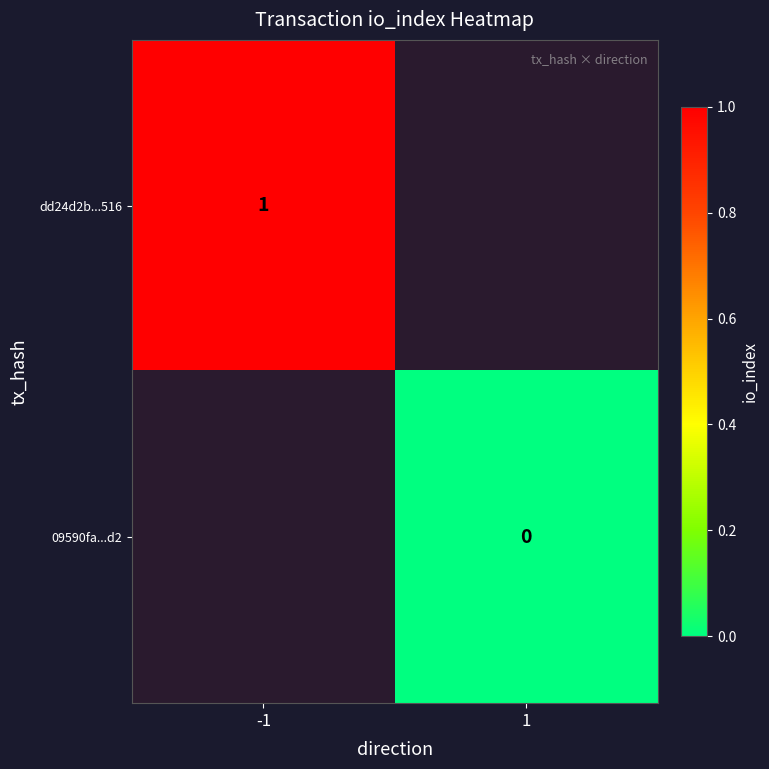

True or false: 09590fa...d2 has a value of 0.0 at 1.

True